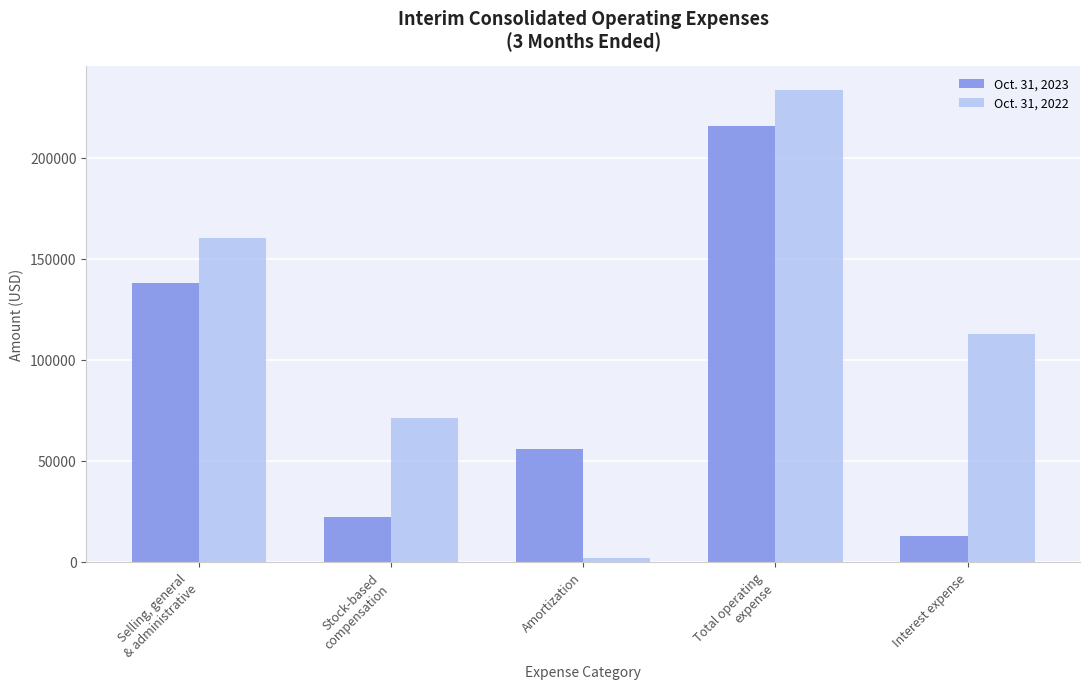

Between Selling, general
& administrative and Interest expense, which series saw the biggest shift?

Oct. 31, 2023